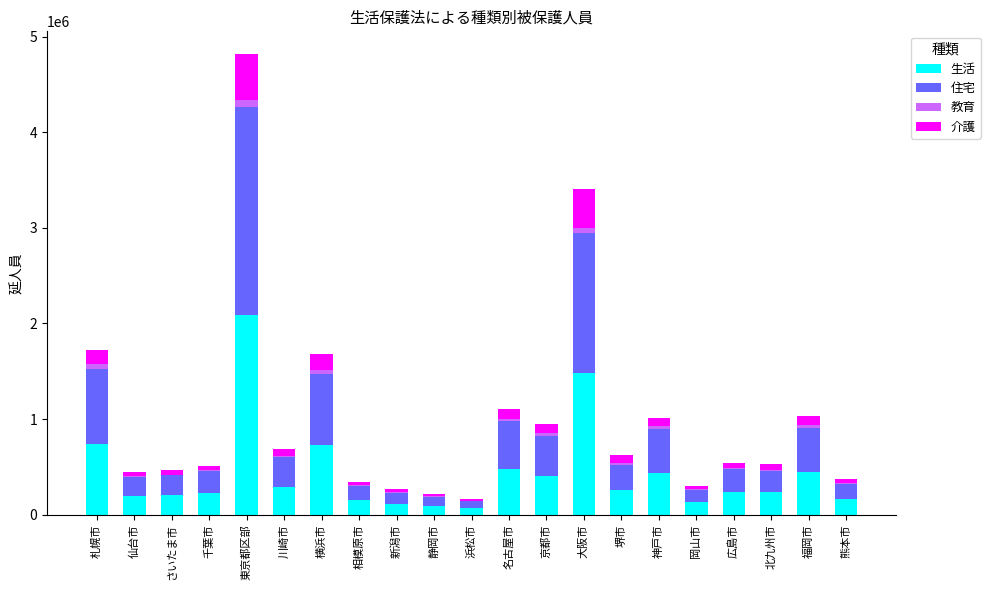

At which category is the sum across all series the highest?

東京都区部